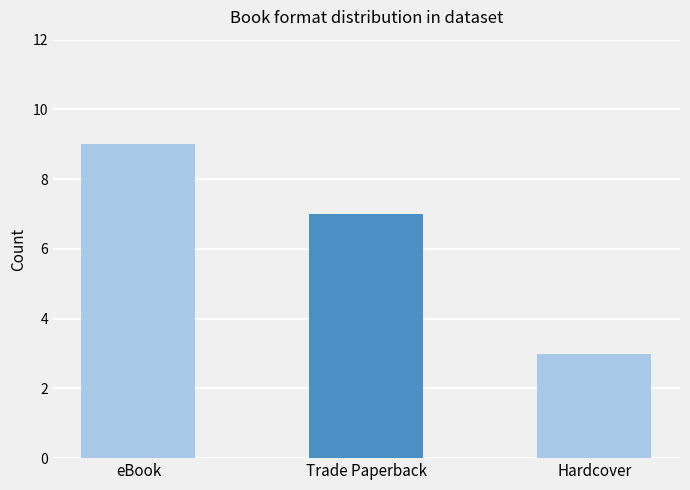

Where is the data nearest to the value 6?

Trade Paperback